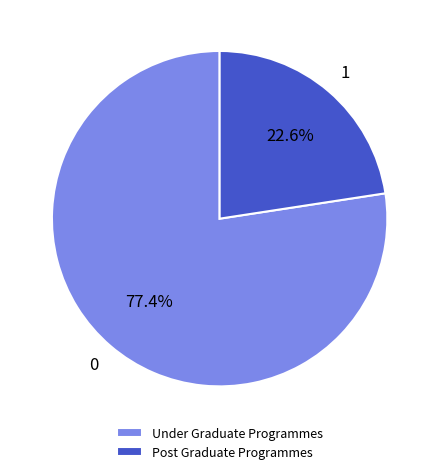

Do Post Graduate Programmes and Under Graduate Programmes together represent more than half of the pie?

Yes